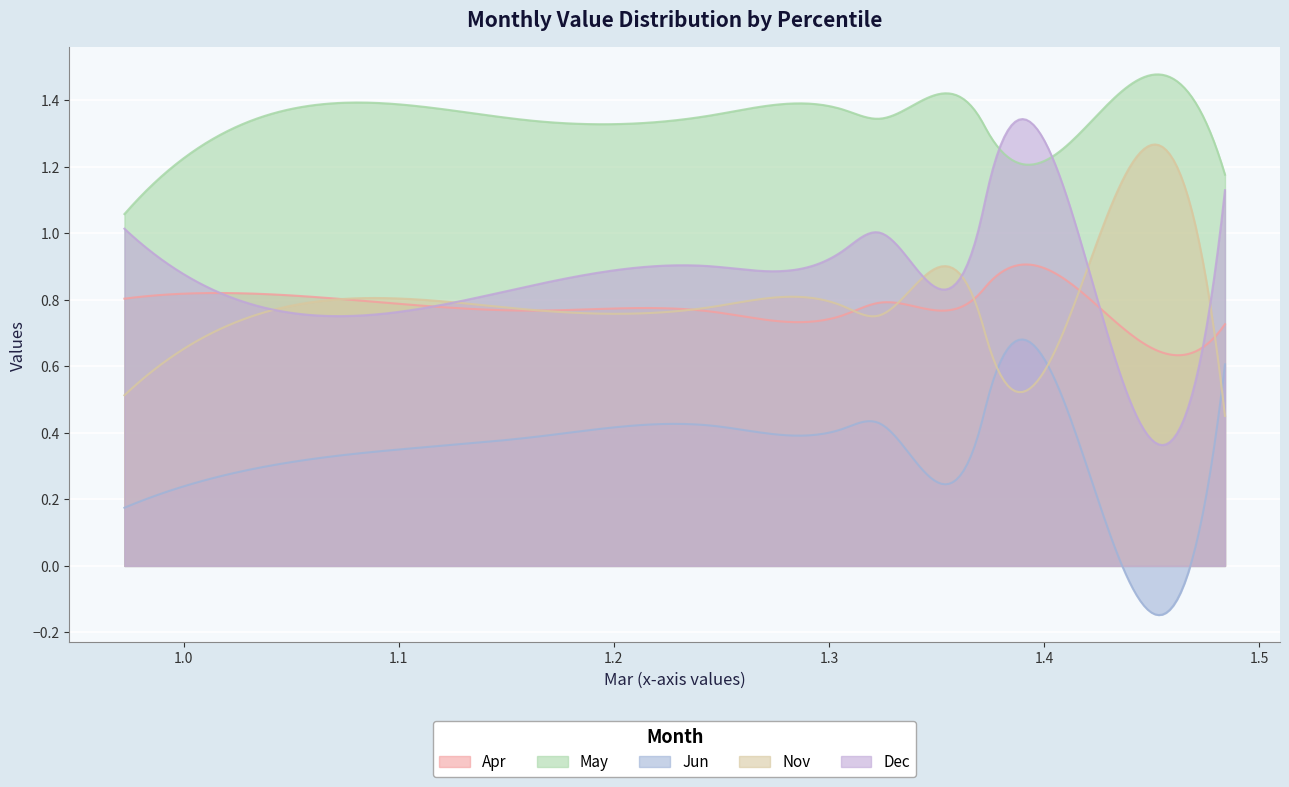

At how many categories does at least one series exceed 1?

300